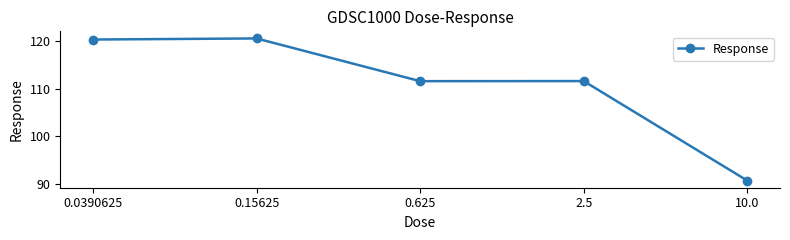

Is it true that the value at 10.0 is 145.5?

False